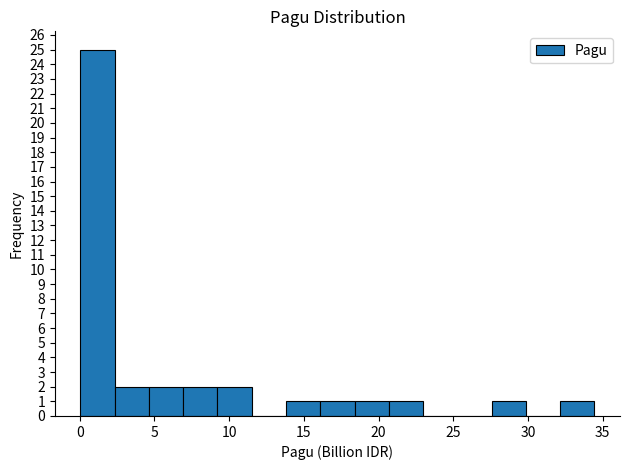

How tall is the bar that spans 7.0 to 9.0 on the x-axis? Neither the bar edges nor the heights are printed on the chart, so give them approximately, as read against the axes.

2